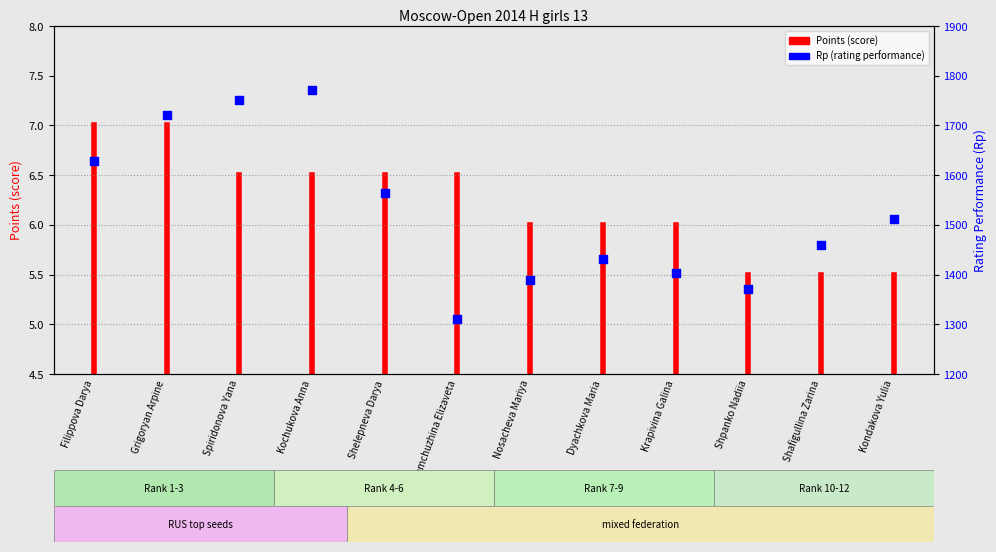

What is the change in value from Kochukova Anna to Shpanko Nadiia?

-401